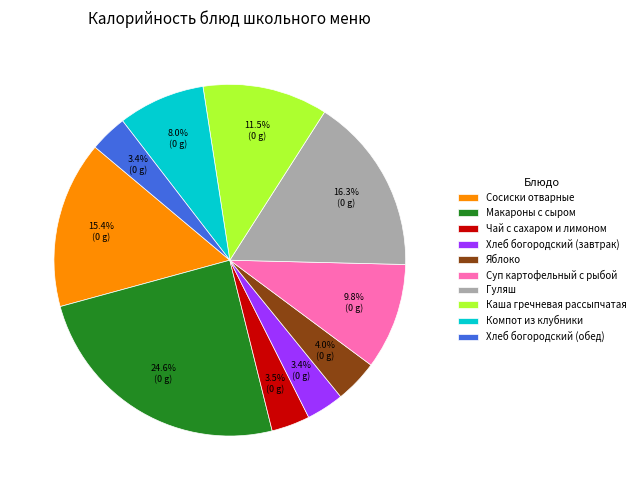

What is the largest slice in the pie chart?

Макароны с сыром